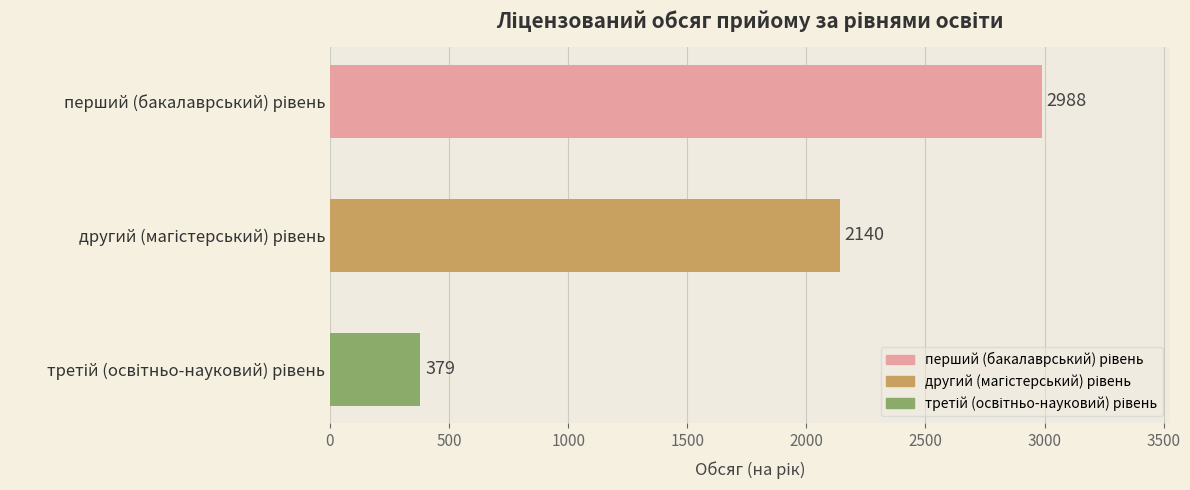

What is the difference between the maximum and minimum values?

2609